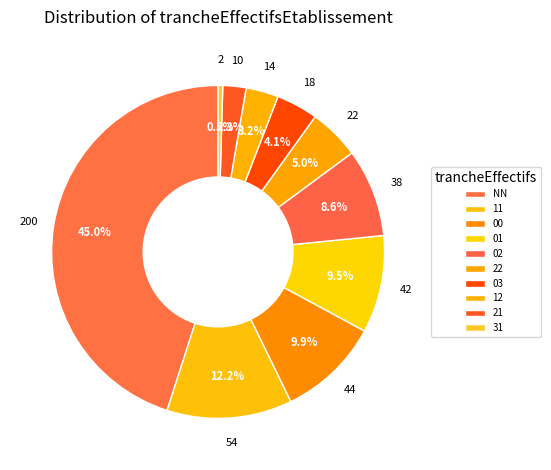

True or false: NN accounts for 45% of the total.

True